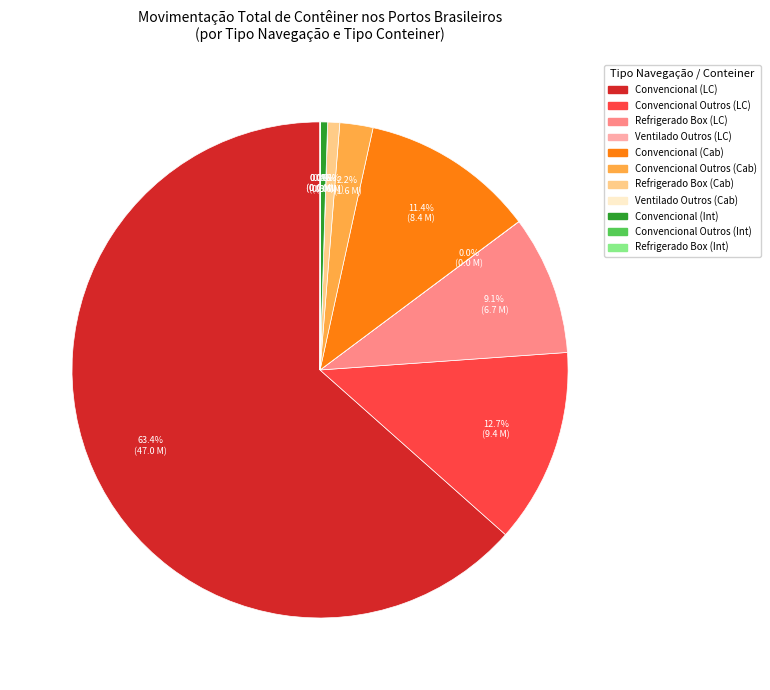

Is there any slice that represents more than half of the pie?

Yes